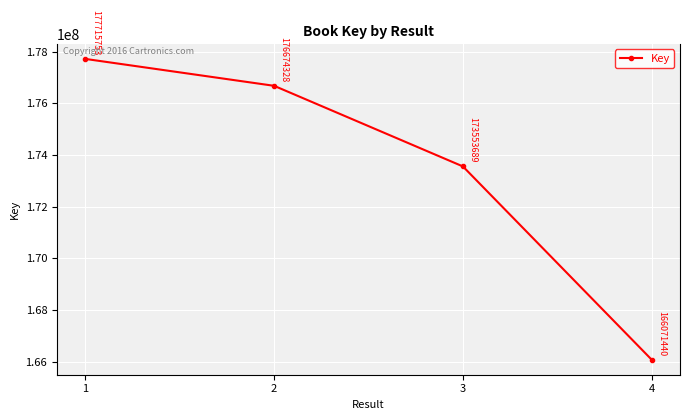

What is the approximate value at 2?

176674328